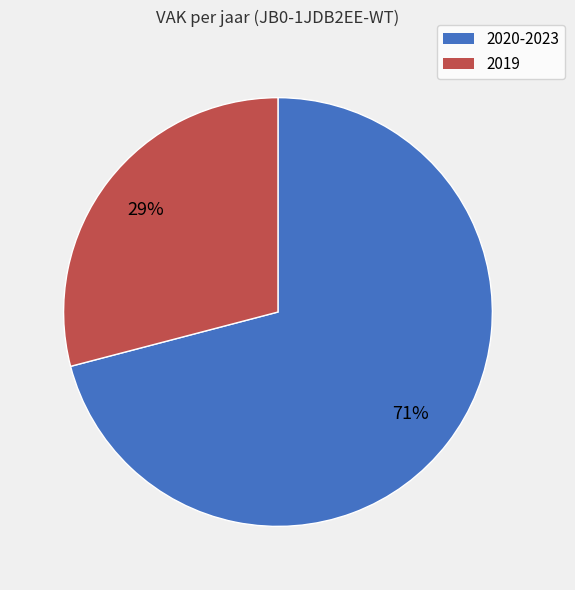

What is the largest slice in the pie chart?

2020-2023